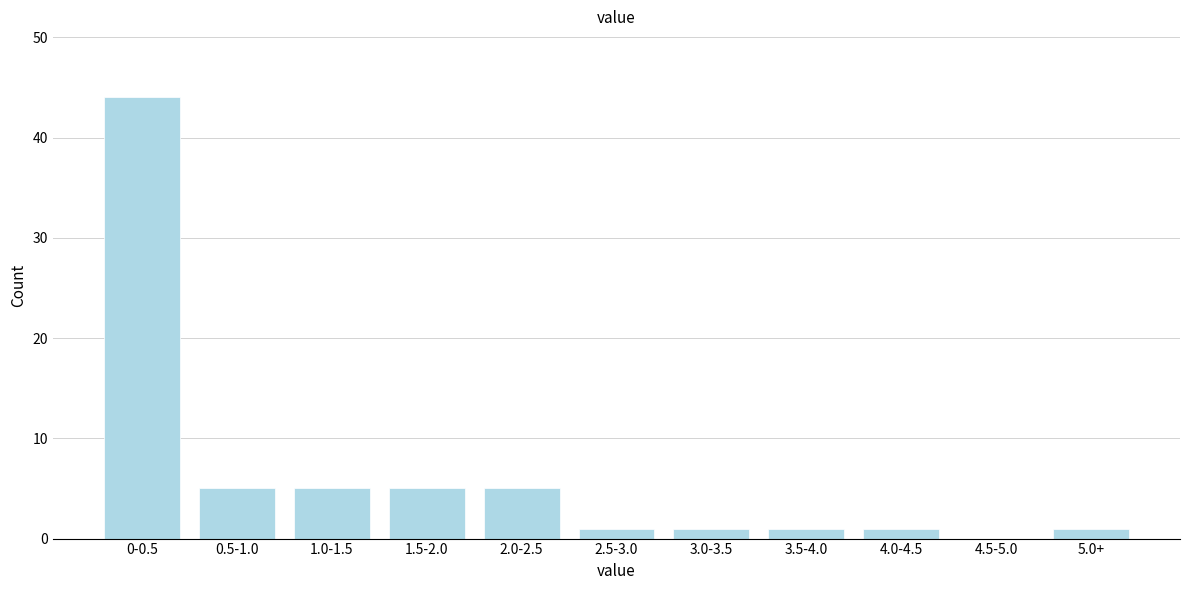

Reading left to right, transcribe all the data shown in this chart.

0-0.5=44	0.5-1.0=5	1.0-1.5=5	1.5-2.0=5	2.0-2.5=5	2.5-3.0=1	3.0-3.5=1	3.5-4.0=1	4.0-4.5=1	4.5-5.0=0	5.0+=1